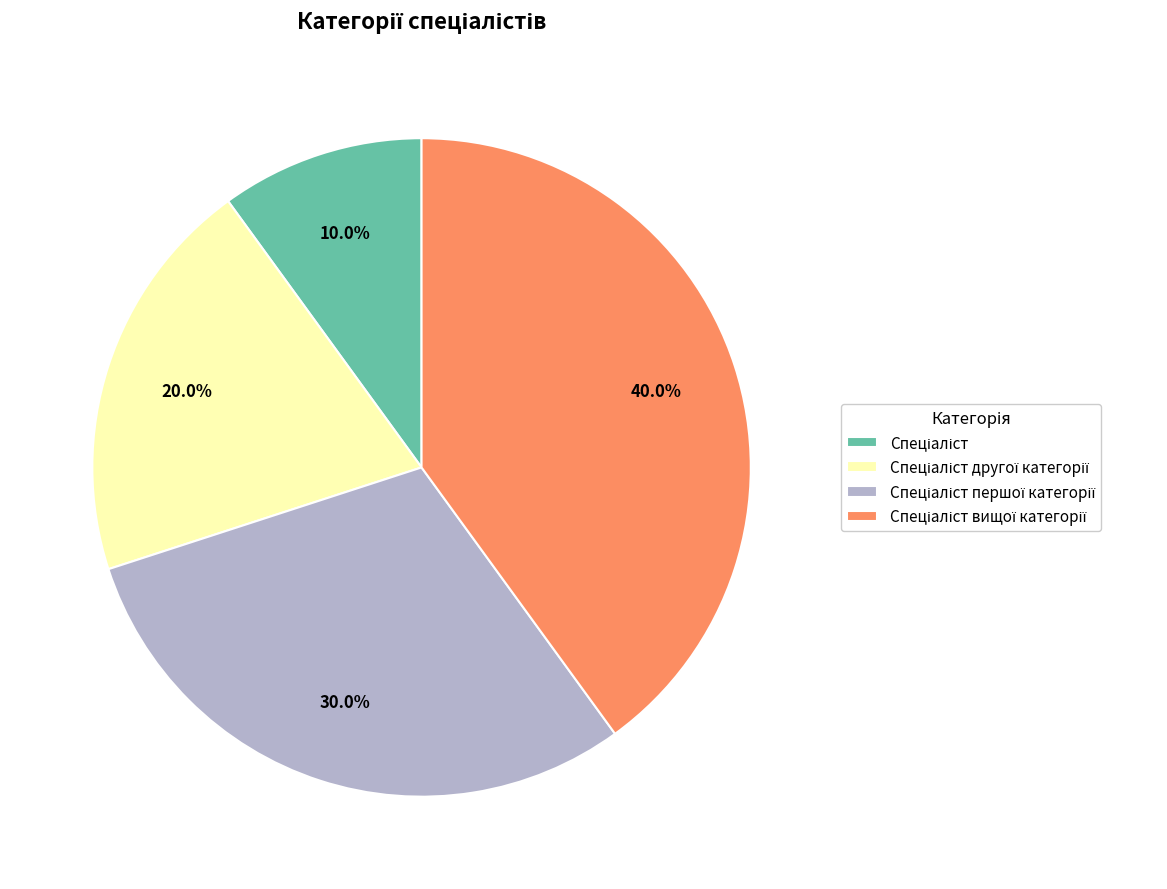

Does any single category account for the majority?

No